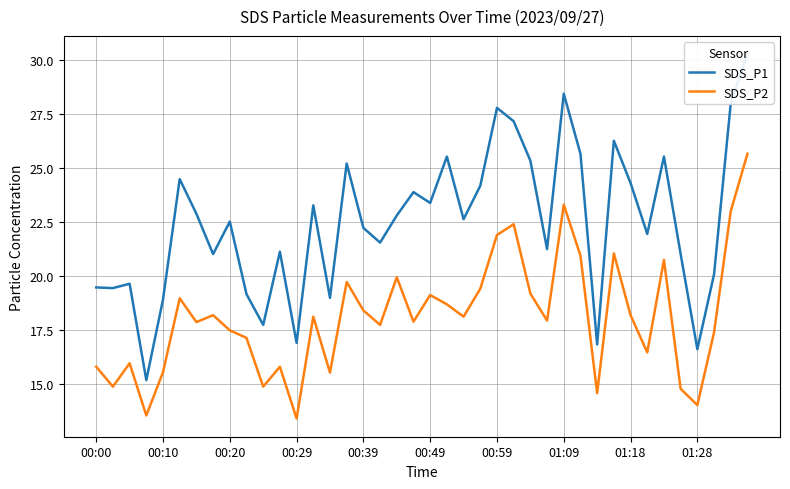

Which series has the widest spread of values?

SDS_P1